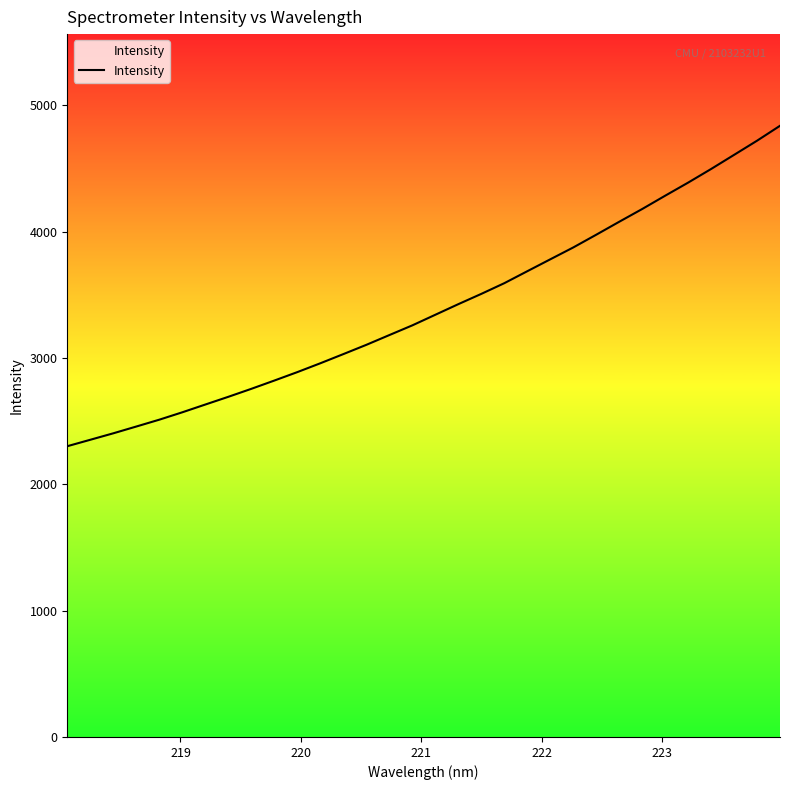

What is the smallest value displayed?

2301.0